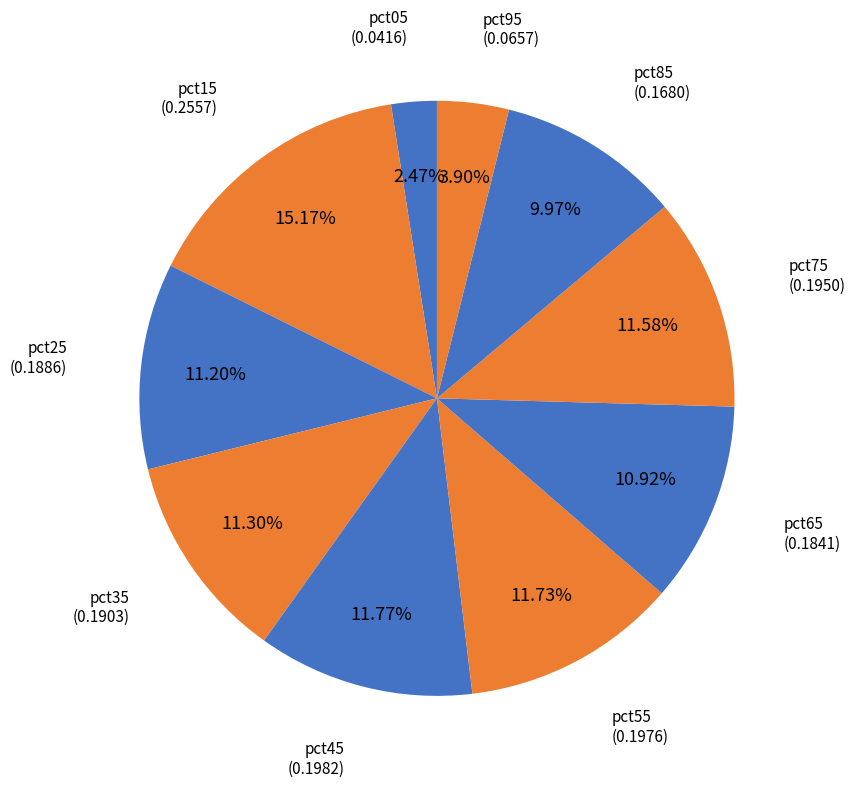

What is the total percentage of pct85 and pct25?

21.2%